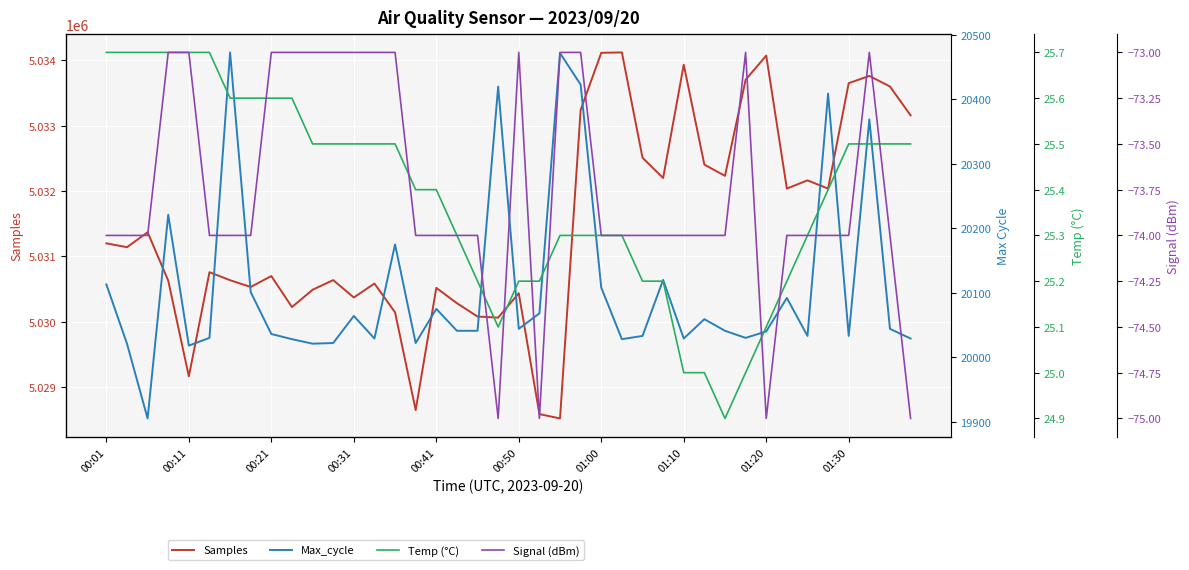

True or false: Samples has more than 1 points higher than both neighbors.

True